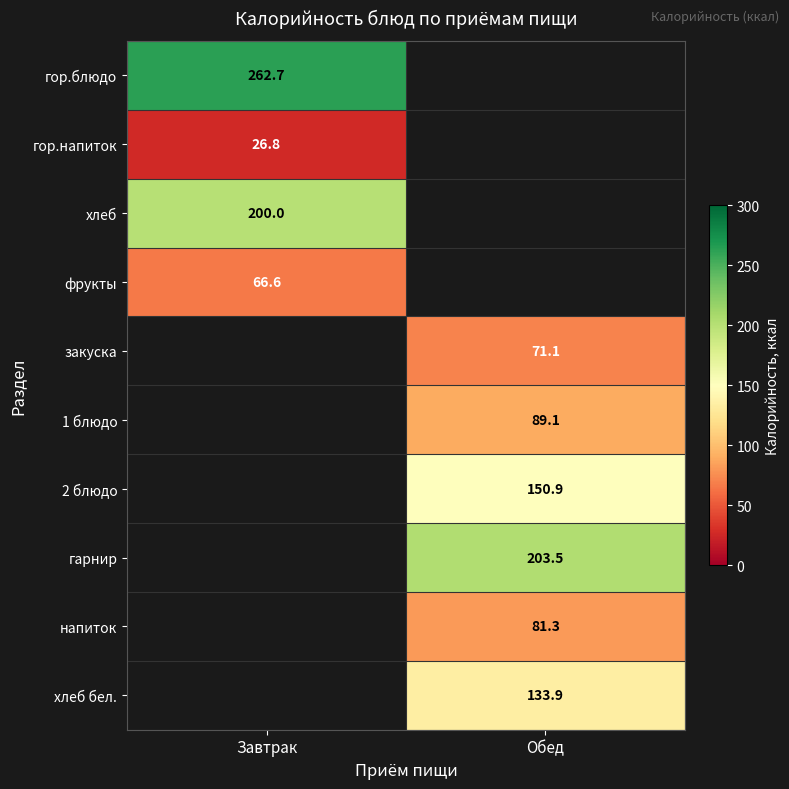

Is the value of гор.напиток at Завтрак greater than the value of гарнир at Обед?

No